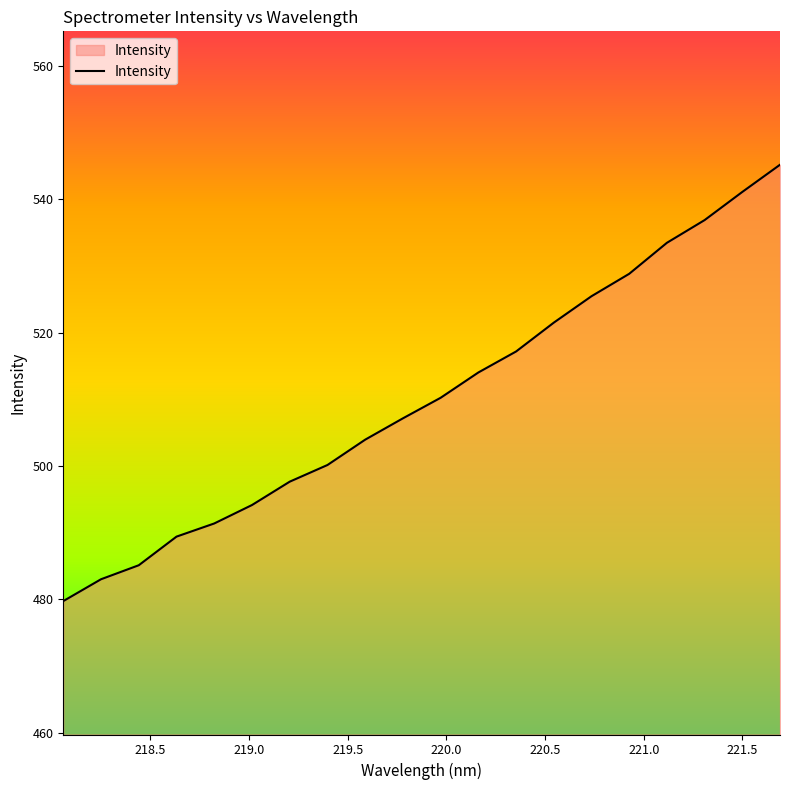

What is the minimum value shown in the chart?

479.7